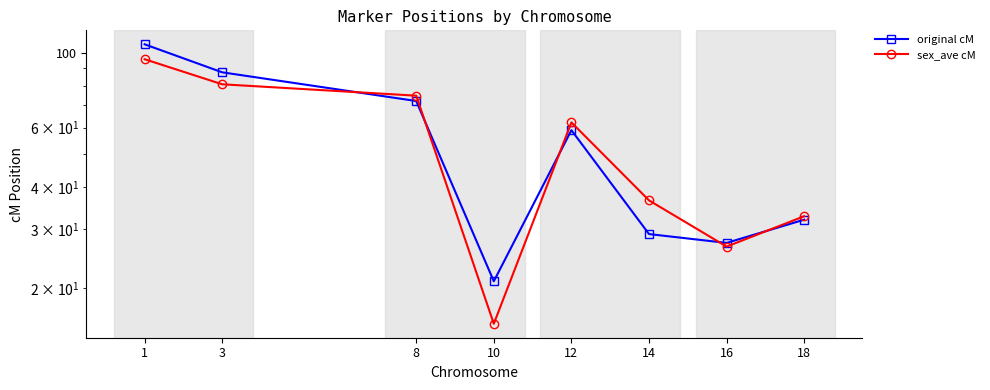

How many lines are shown in the chart?

2